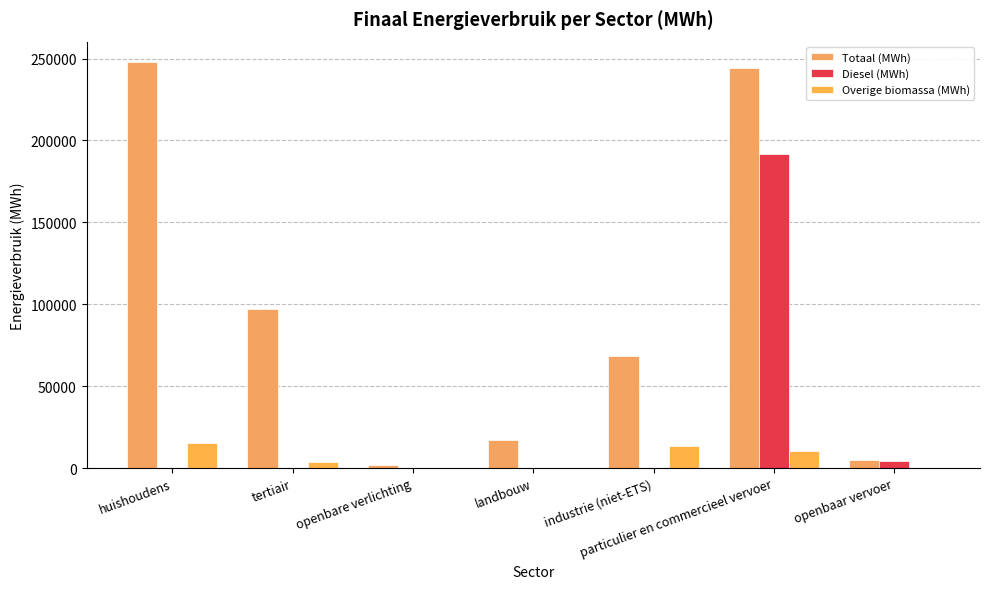

The Overige biomassa (MWh) series shows 13425.8 at industrie (niet-ETS). True or false?

True